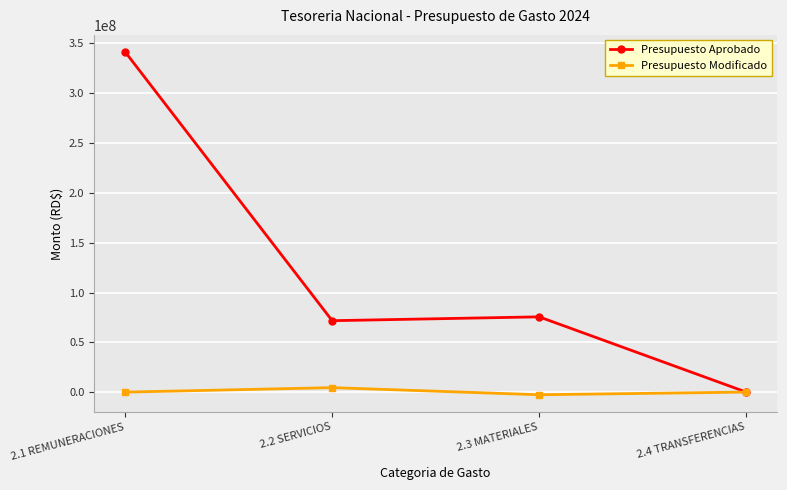

What is the label of the 1st point from the left?

2.1 REMUNERACIONES